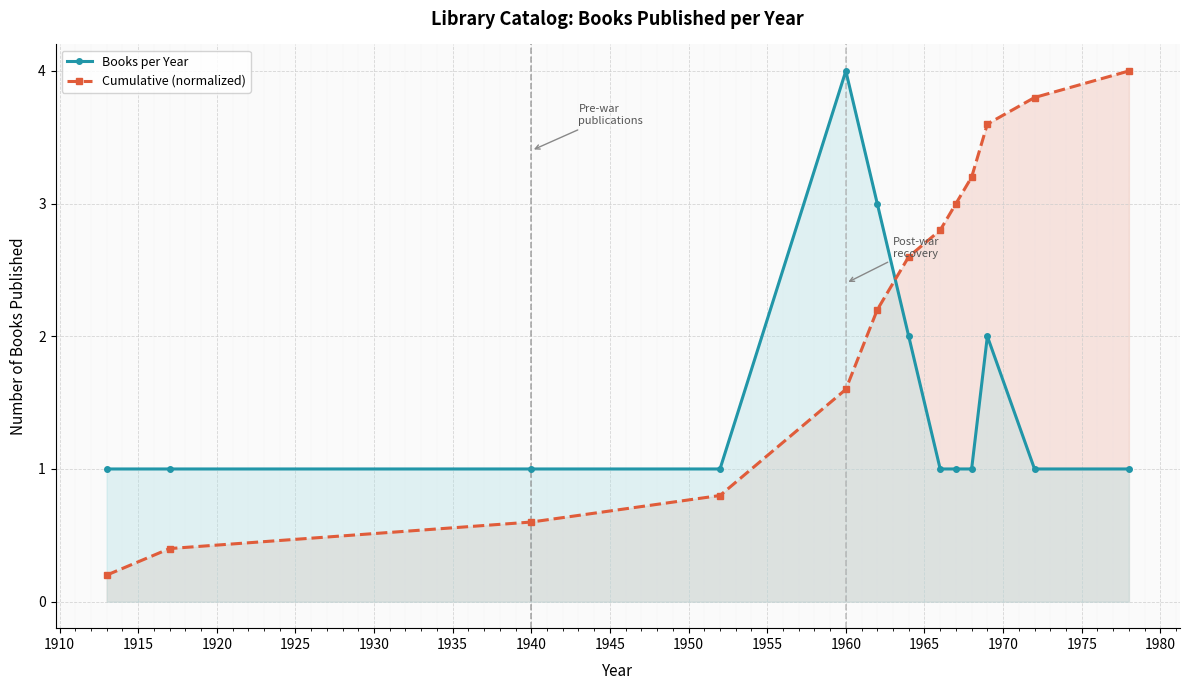

Reading left to right, extract all data points from this chart.

Books per Year: 1.0	1.0	1.0	1.0	4.0	3.0	2.0	1.0	1.0	1.0	2.0	1.0	1.0
Cumulative (normalized): 0.2	0.4	0.6	0.8	1.6	2.2	2.6	2.8	3.0	3.2	3.6	3.8	4.0